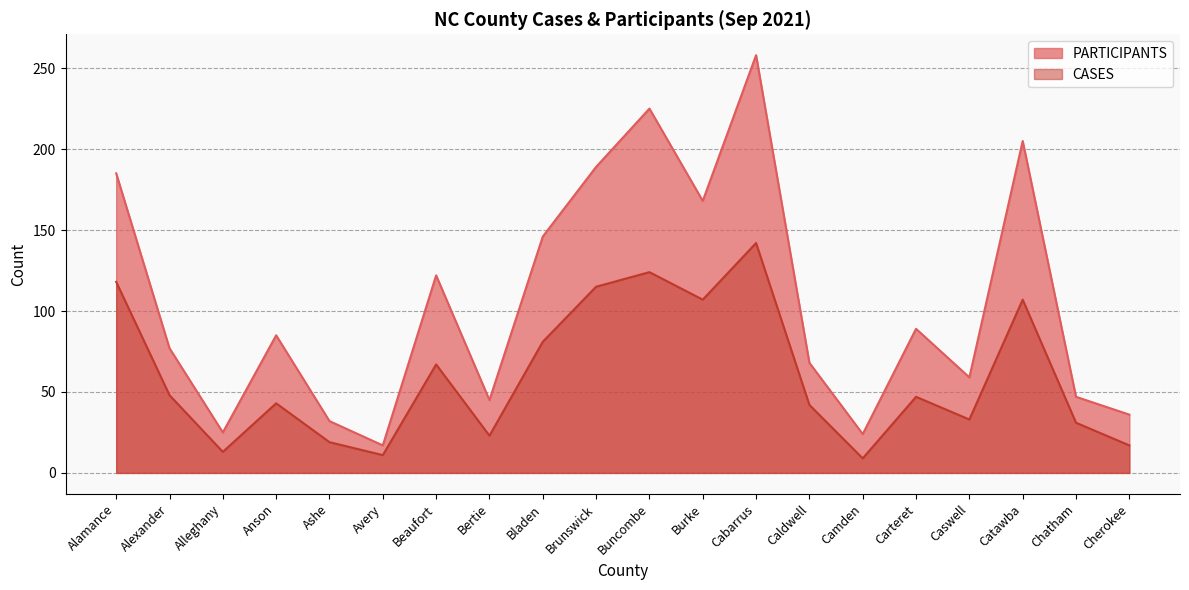

True or false: CASES and PARTICIPANTS intersect in this chart.

False